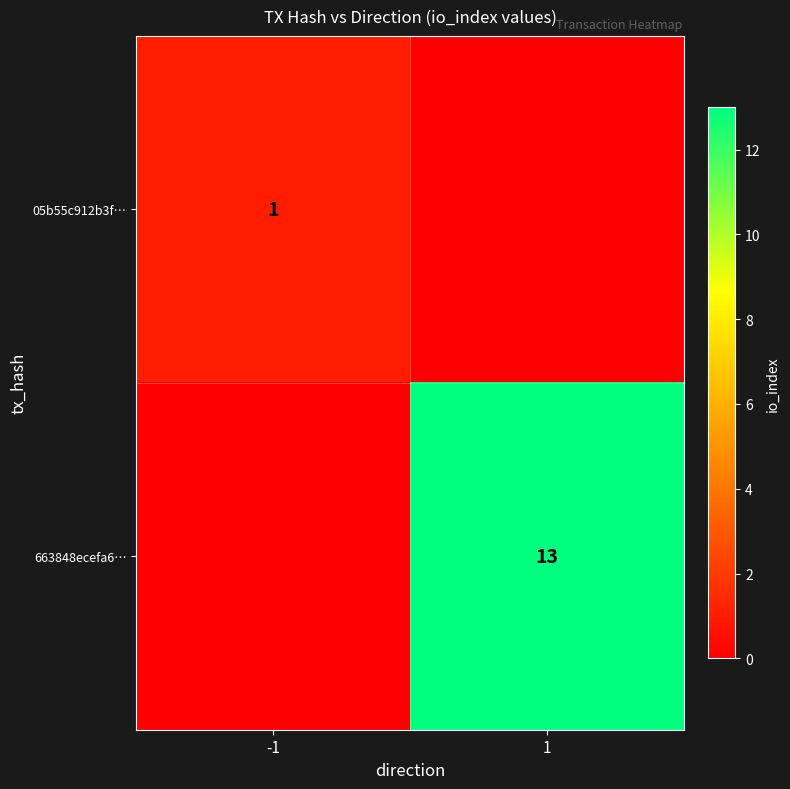

Is it true that 05b55c912b3f… equals 1 at -1?

True